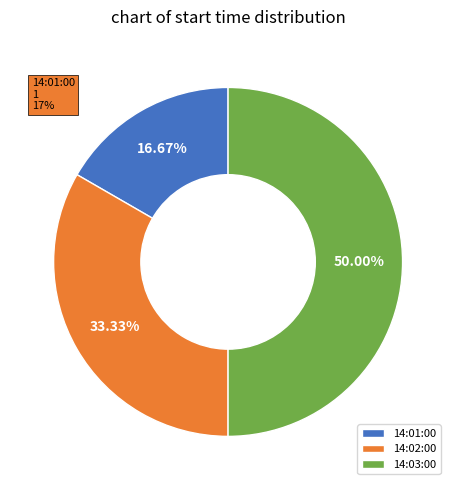

Is it true that 14:01:00 is 17% of the pie?

True